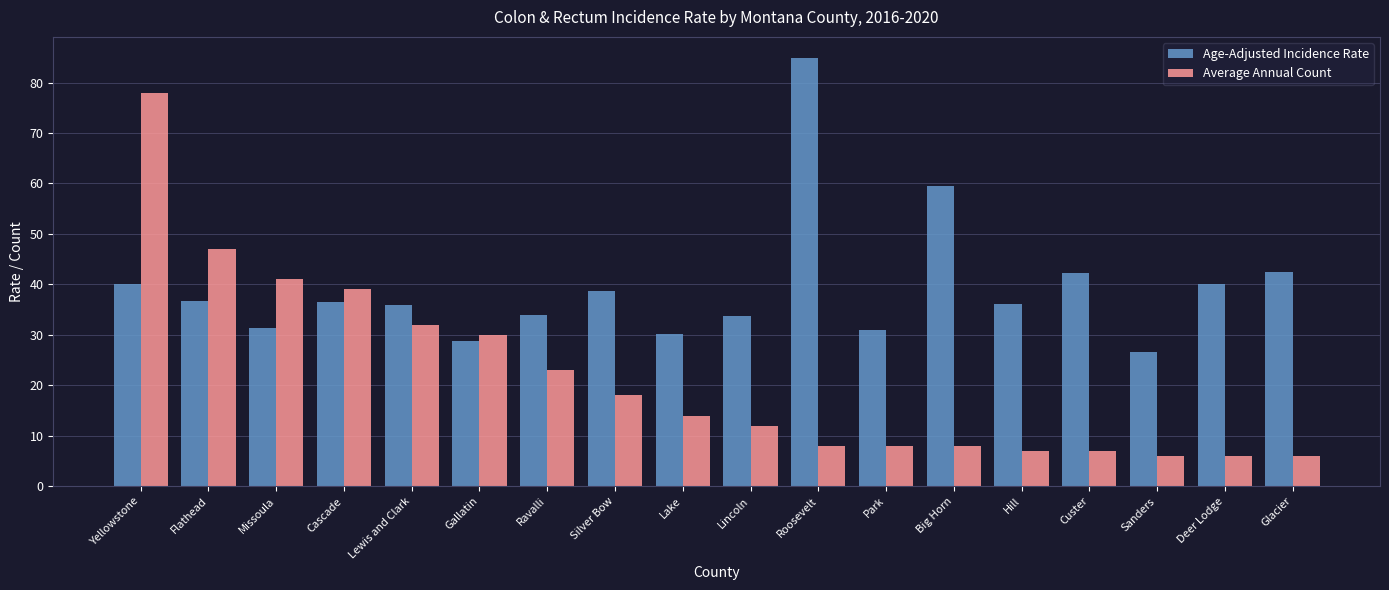

What are all the series names shown in the legend?

Age-Adjusted Incidence Rate, Average Annual Count